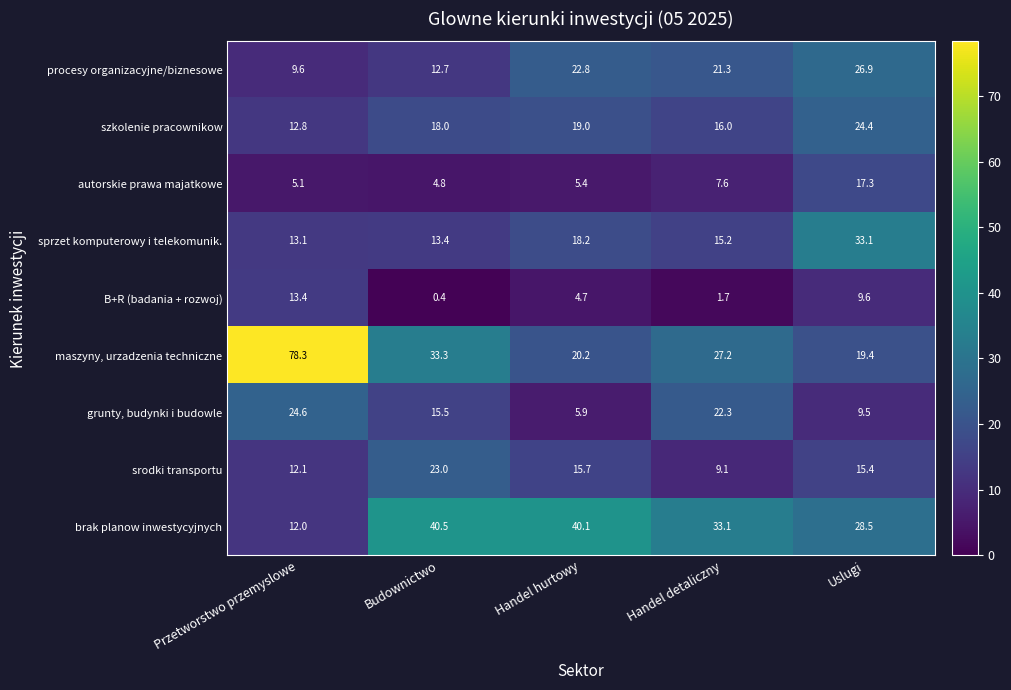

Which label corresponds to the smallest value in the chart?

Budownictwo